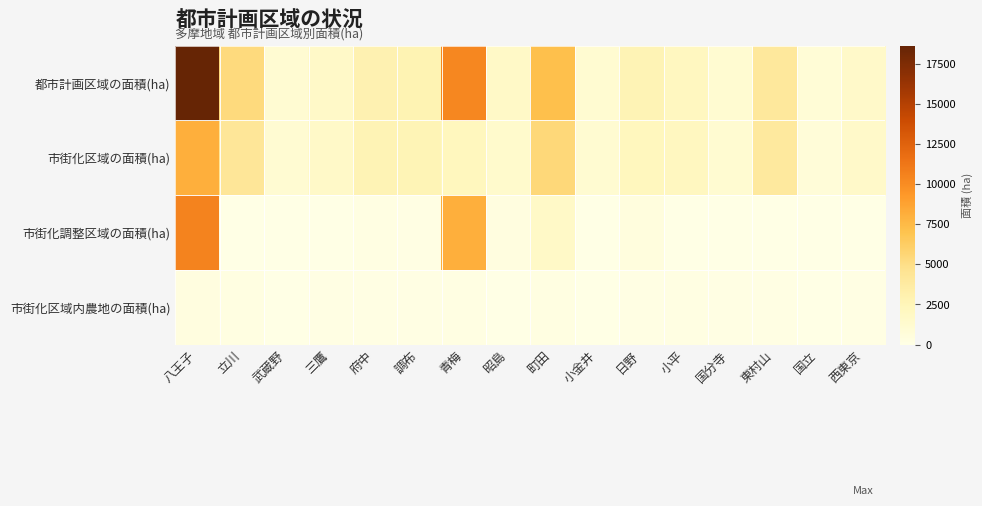

At how many categories does at least one series exceed 6057?

3